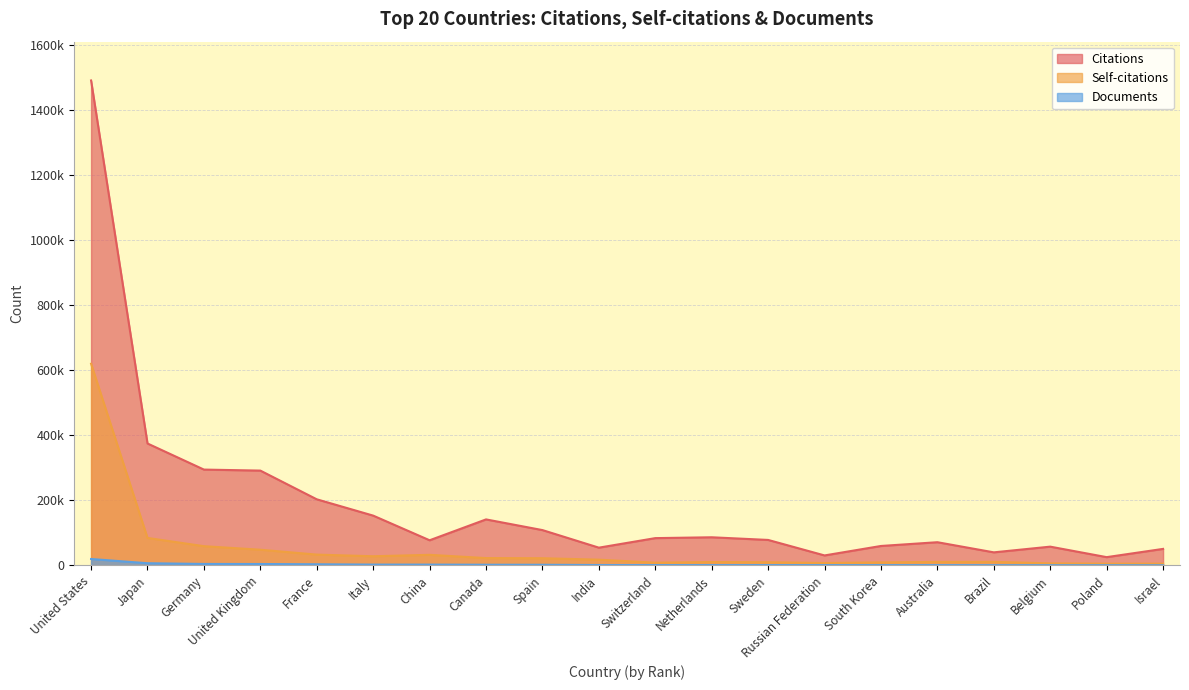

Reading left to right, extract all data points from this chart.

Citations: 1491182	375041	294813	291710	203445	153283	77482	141638	108791	54755	84097	86695	78510	30862	59966	71506	40353	57889	25620	50963
Self-citations: 620228	84650	59315	48442	33417	28355	32757	22707	22266	17844	8573	10587	9912	7619	9455	10980	11102	6507	5586	5544
Documents: 19930	6925	4684	4491	3650	2661	2640	2270	2167	1416	1257	1251	1230	1188	1163	1128	979	853	843	671